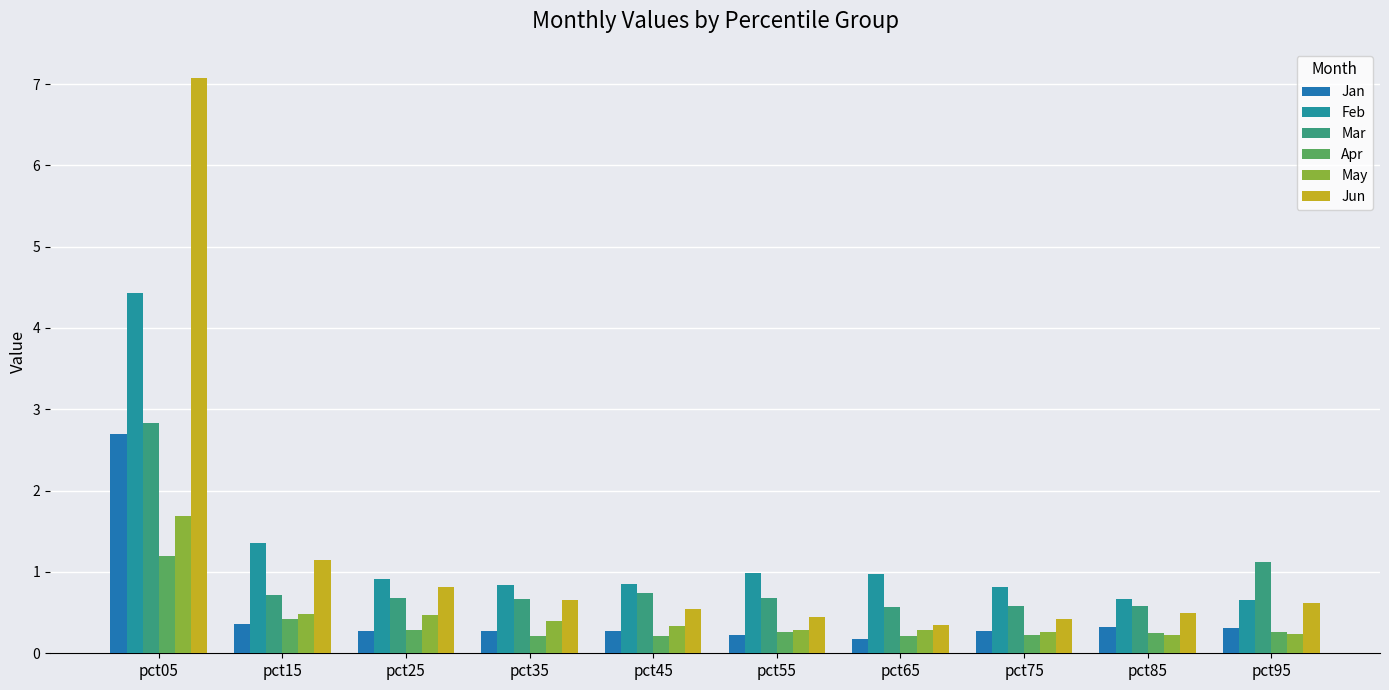

Read the May value at pct75.

0.3